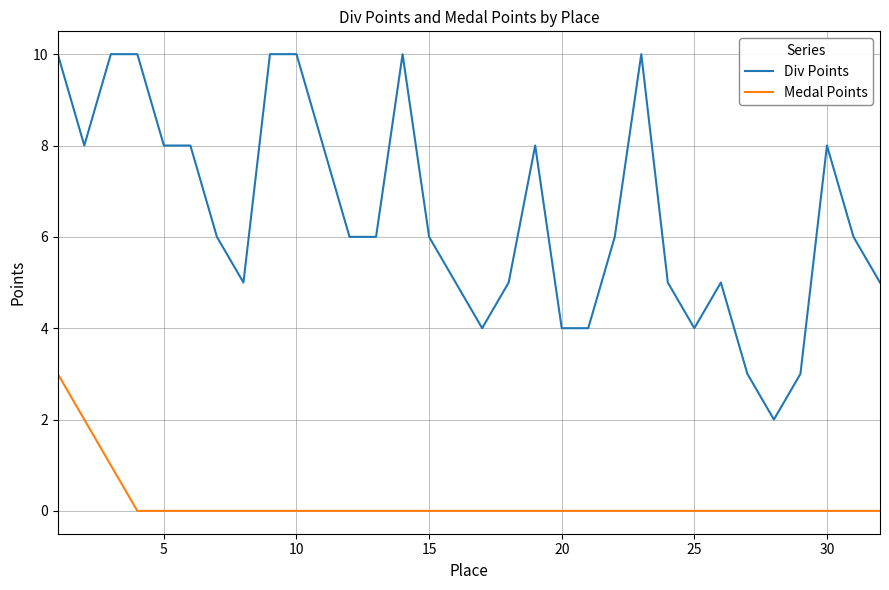

True or false: Div Points and Medal Points cross at least once.

False